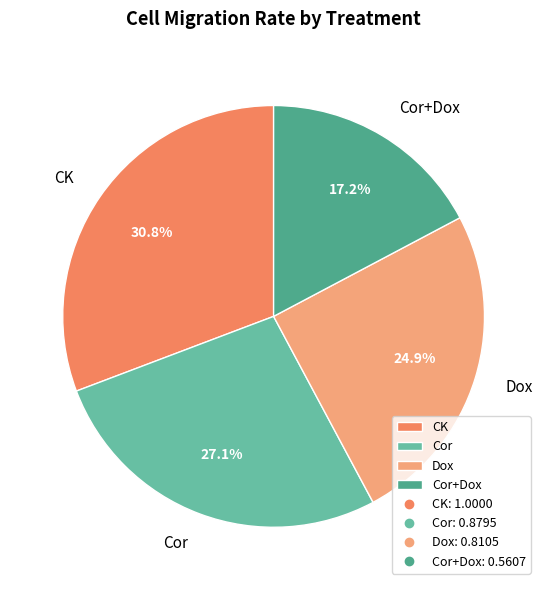

What percentage is the Dox slice, to the nearest percent?

25%